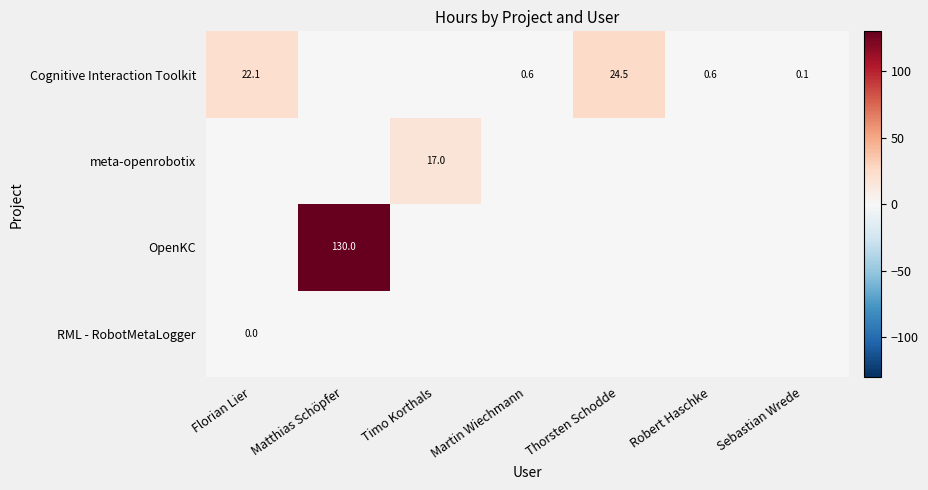

Which category has the highest value across all series?

Matthias Schöpfer